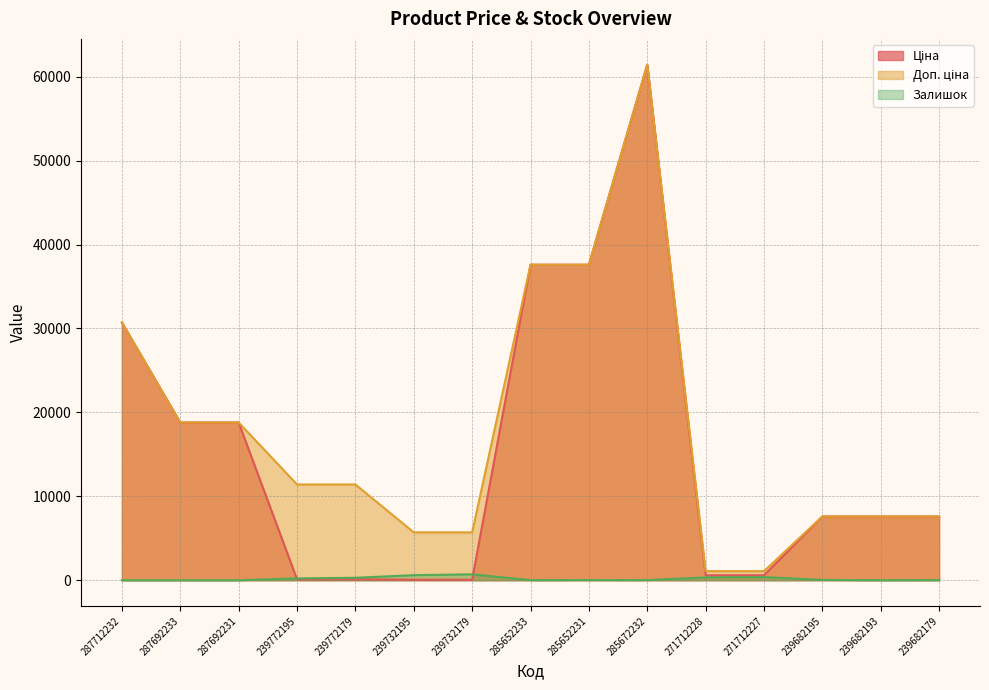

True or false: Доп. ціна and Залишок cross at least once.

False